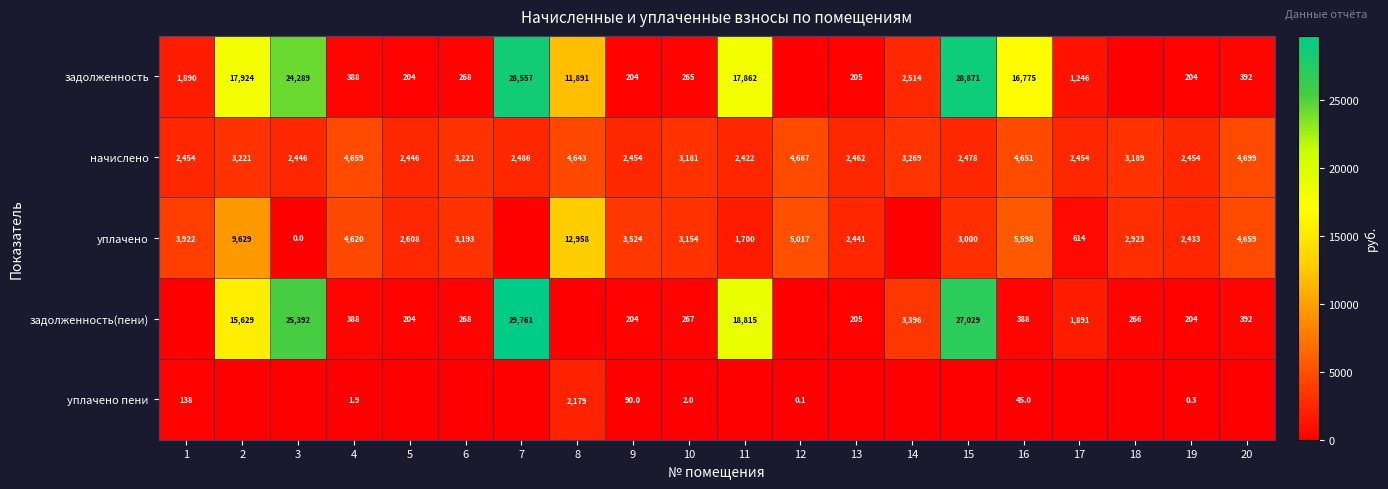

What is the difference between the уплачено values at 17 and 2?

9015.0